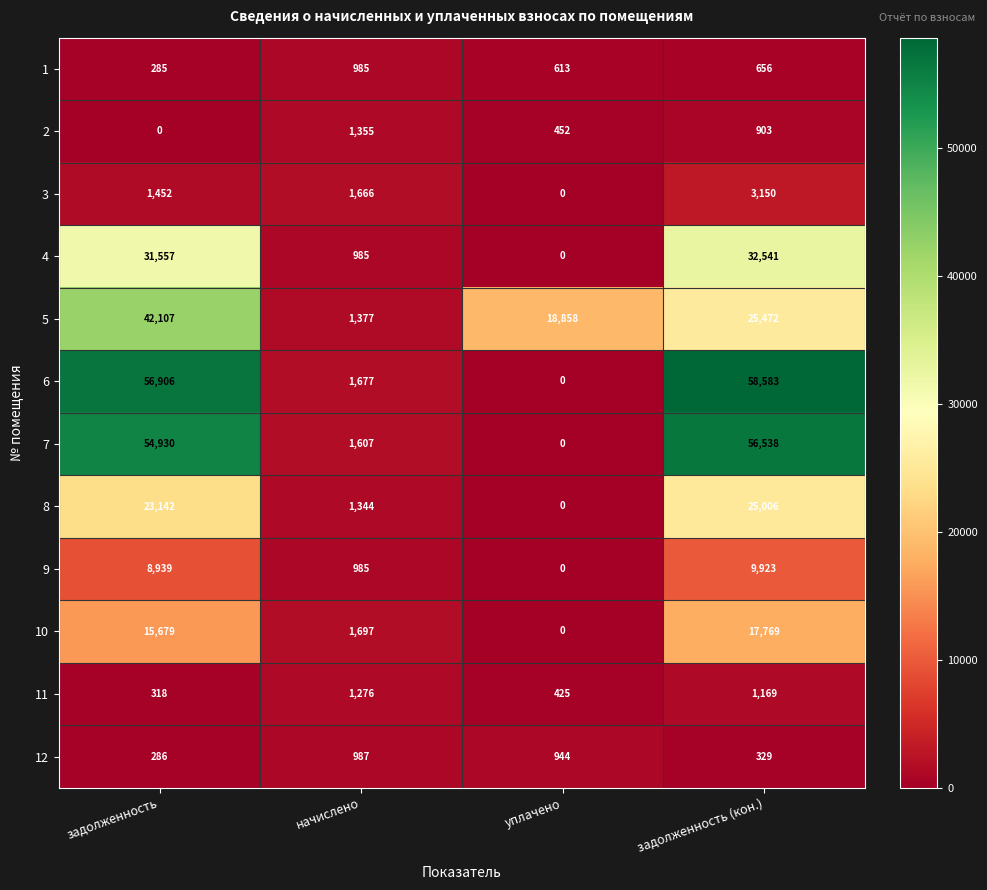

Which series changed the most between начислено and задолженность (кон.)?

6